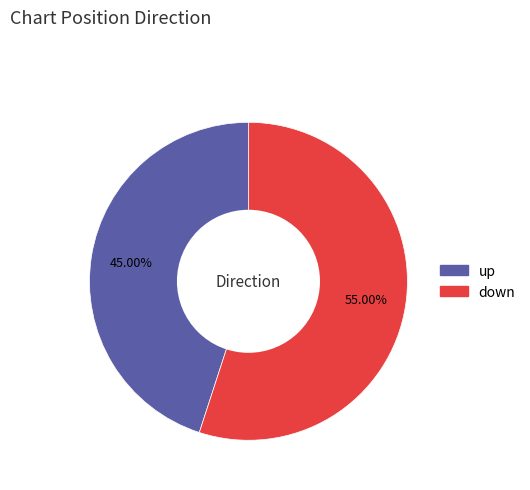

How much of the chart is everything except up?

55.0%